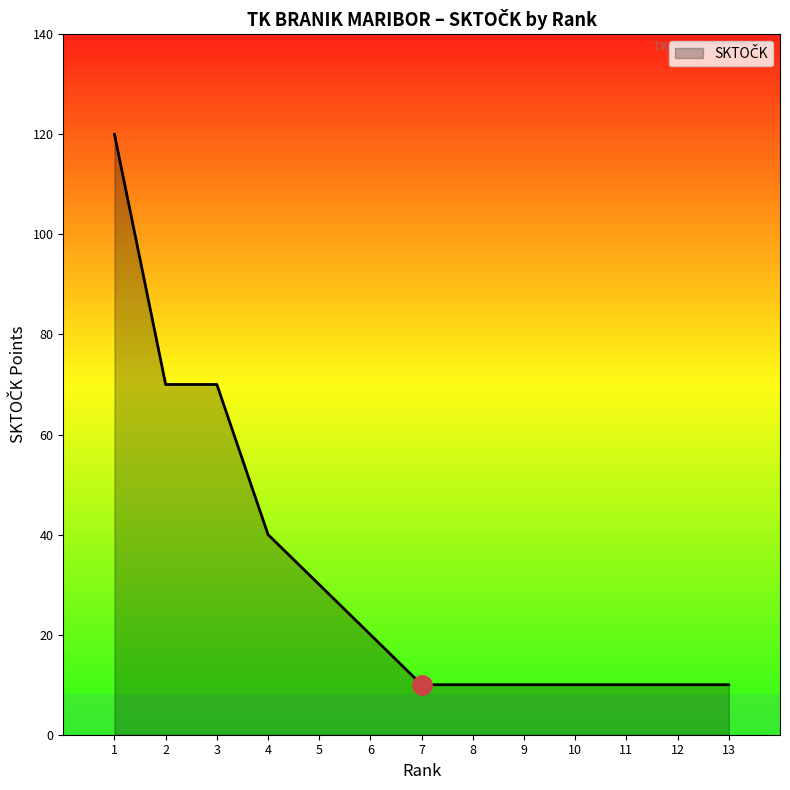

What is the change in value from 3 to 7?

-60